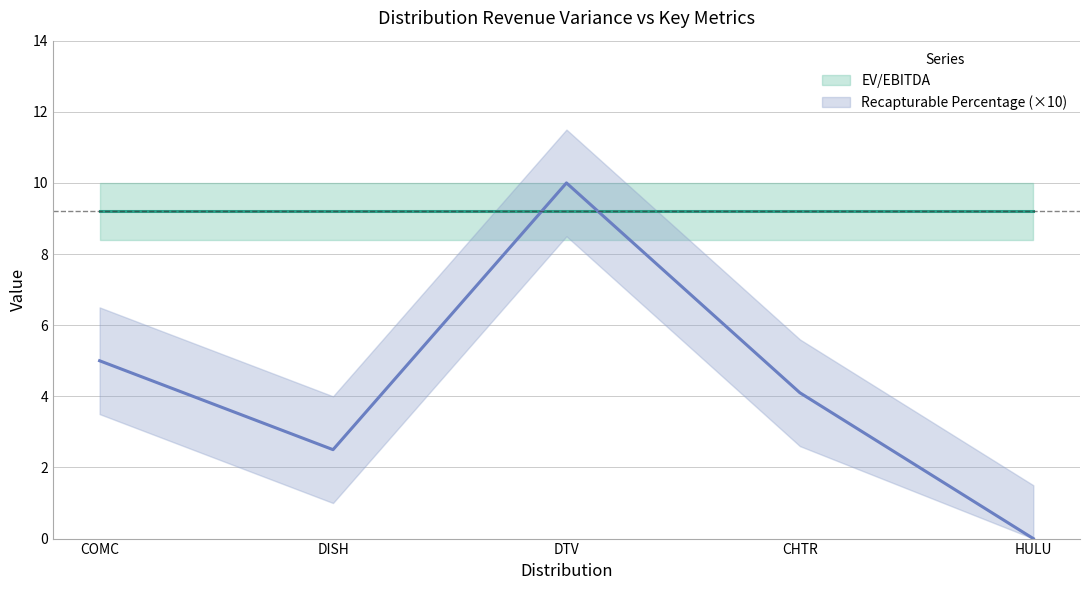

What is the approximate value at DISH?

2.5